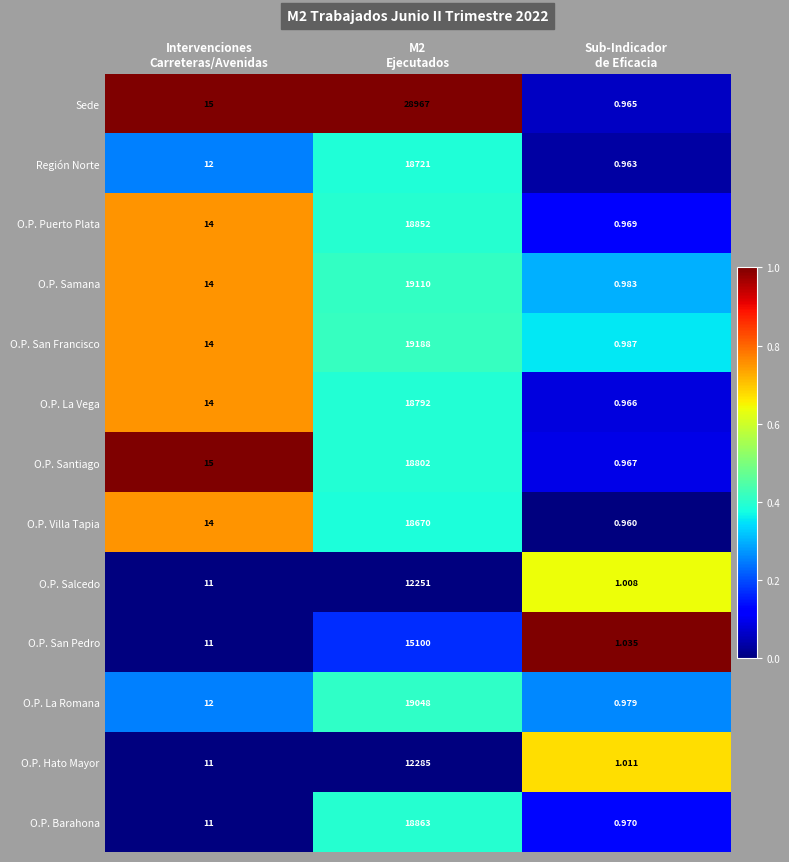

Which series has the largest total across all categories?

Sede